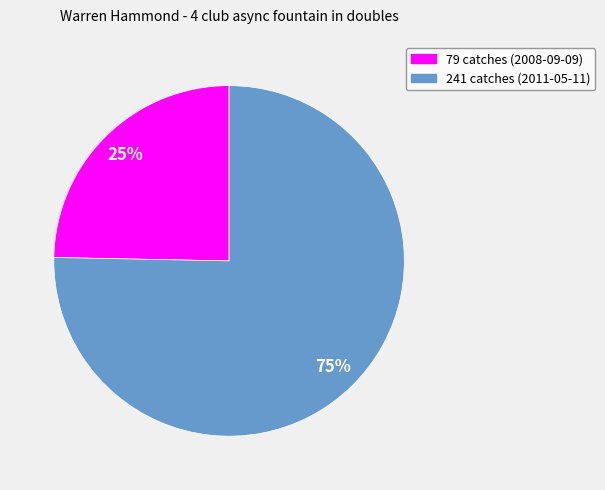

Is the sum of 241 catches (2011-05-11) and 79 catches (2008-09-09) greater than half?

Yes